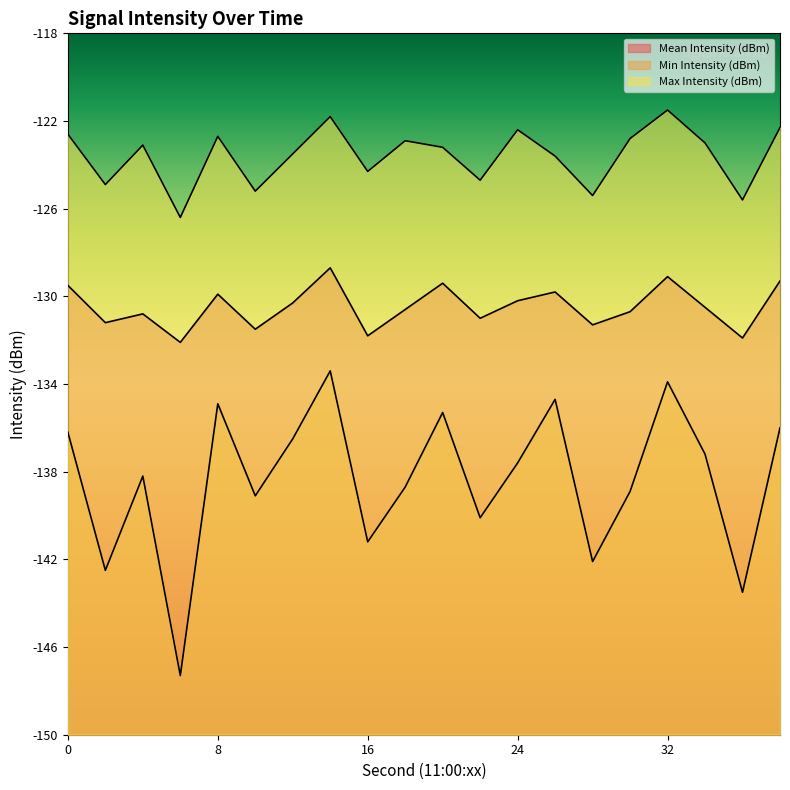

Is it true that Mean Intensity (dBm) equals -129.1 at 32?

True